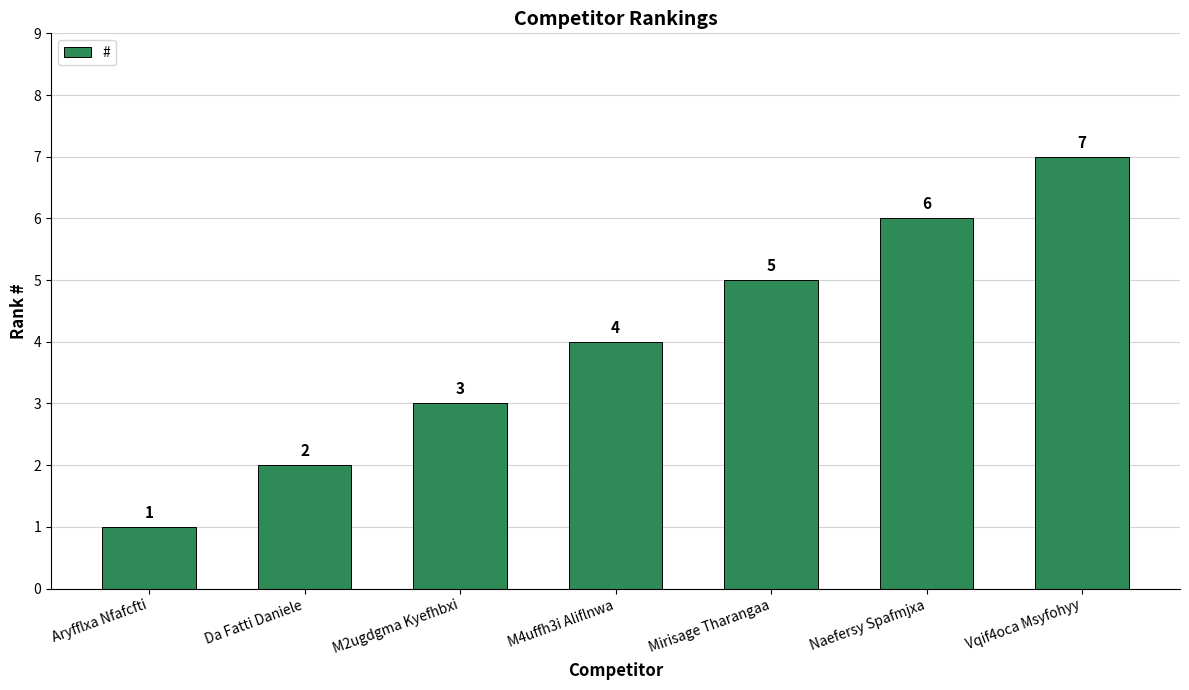

What position from the left is M4uffh3i Aliflnwa?

4